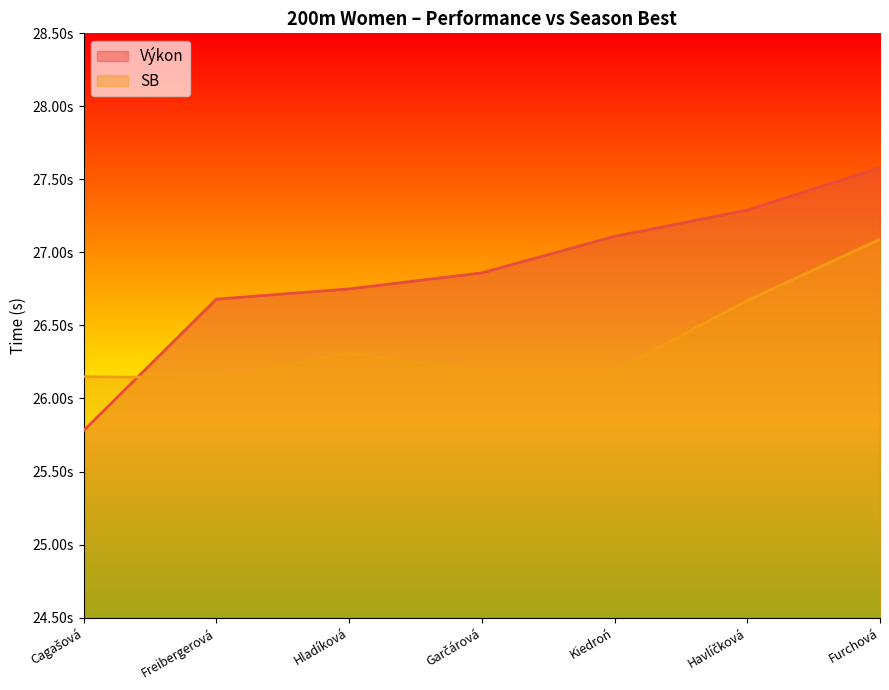

Between Cagašová and Hladíková, which series saw the biggest shift?

Výkon